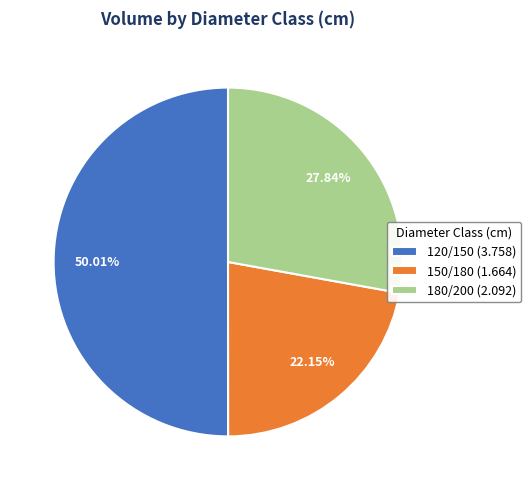

What is the smallest slice in the pie chart?

150/180